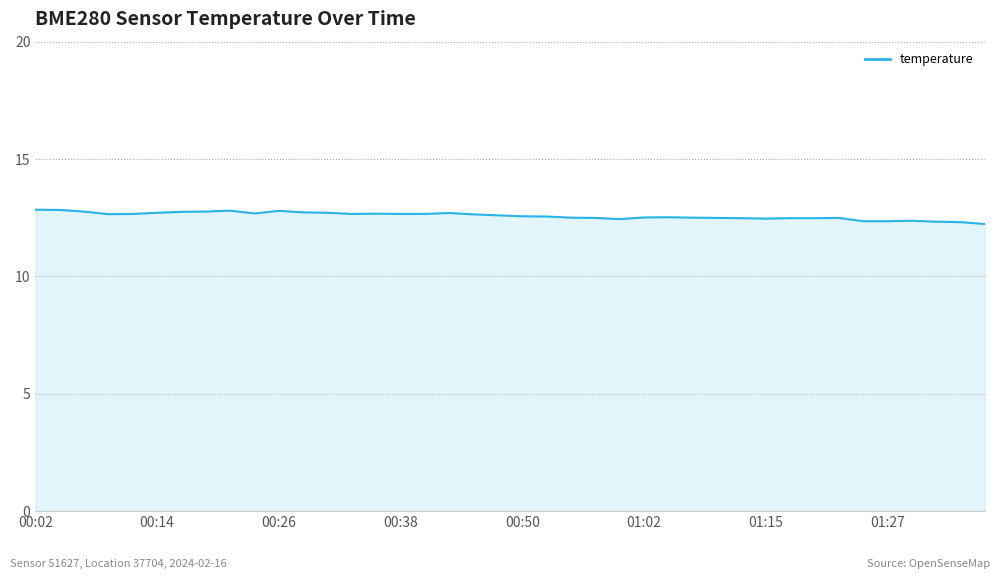

True or false: the data has more than 2 interior local peaks.

True